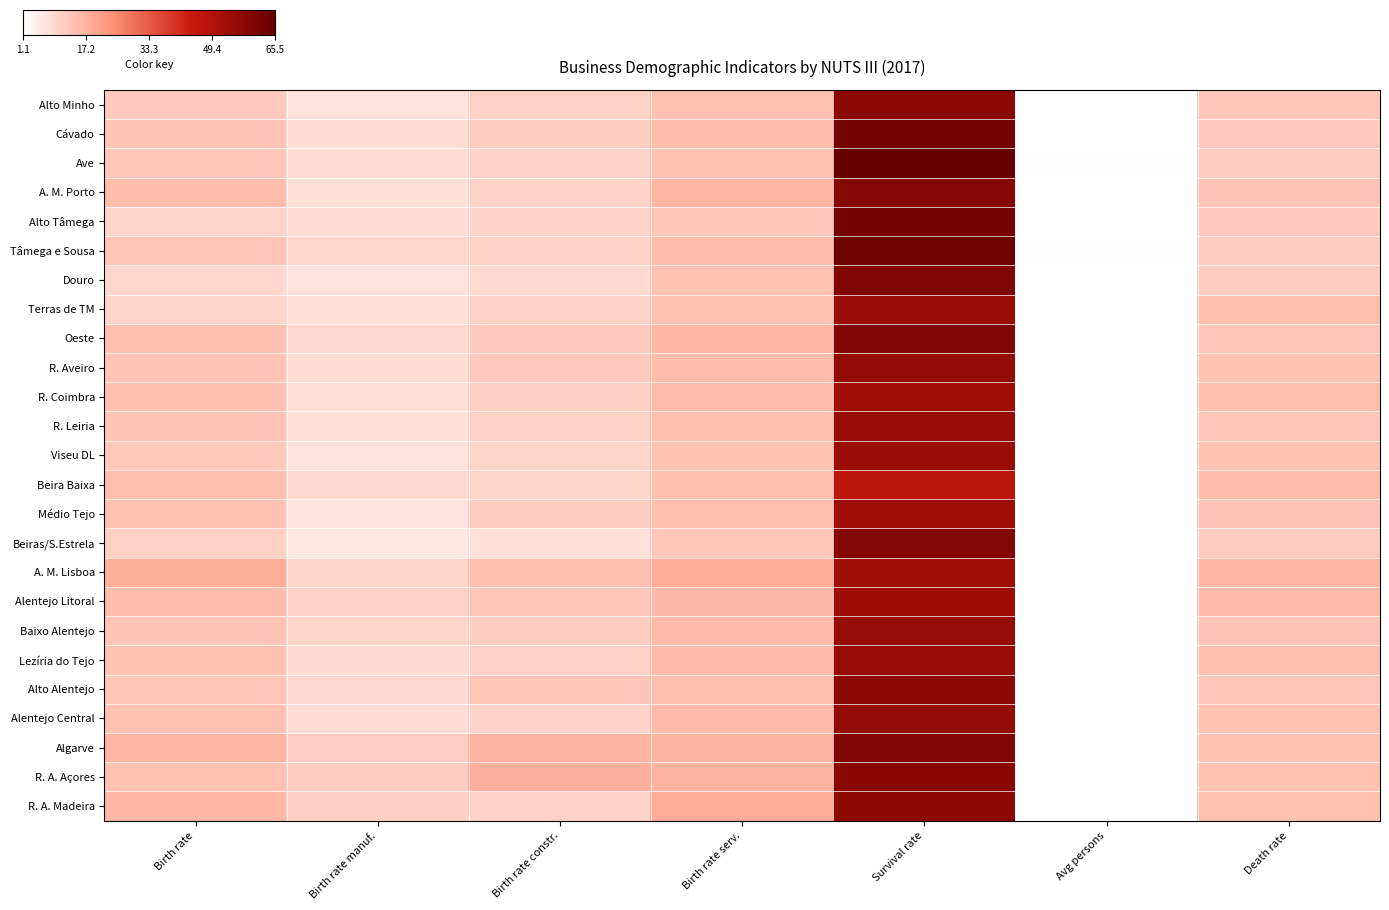

At which category is the sum across all series the highest?

Survival rate